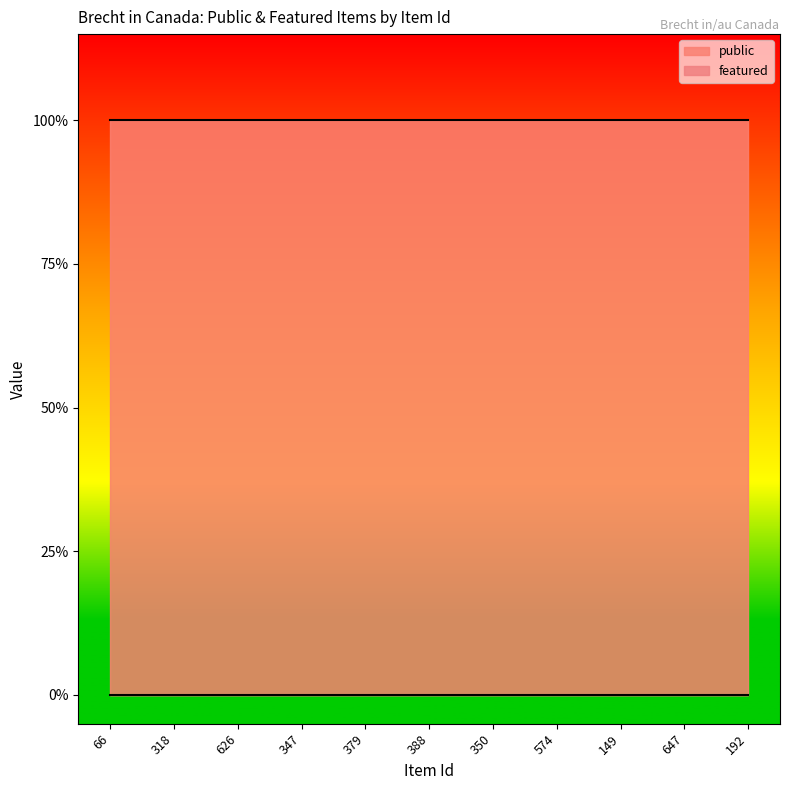

Which series has the largest total across all categories?

public